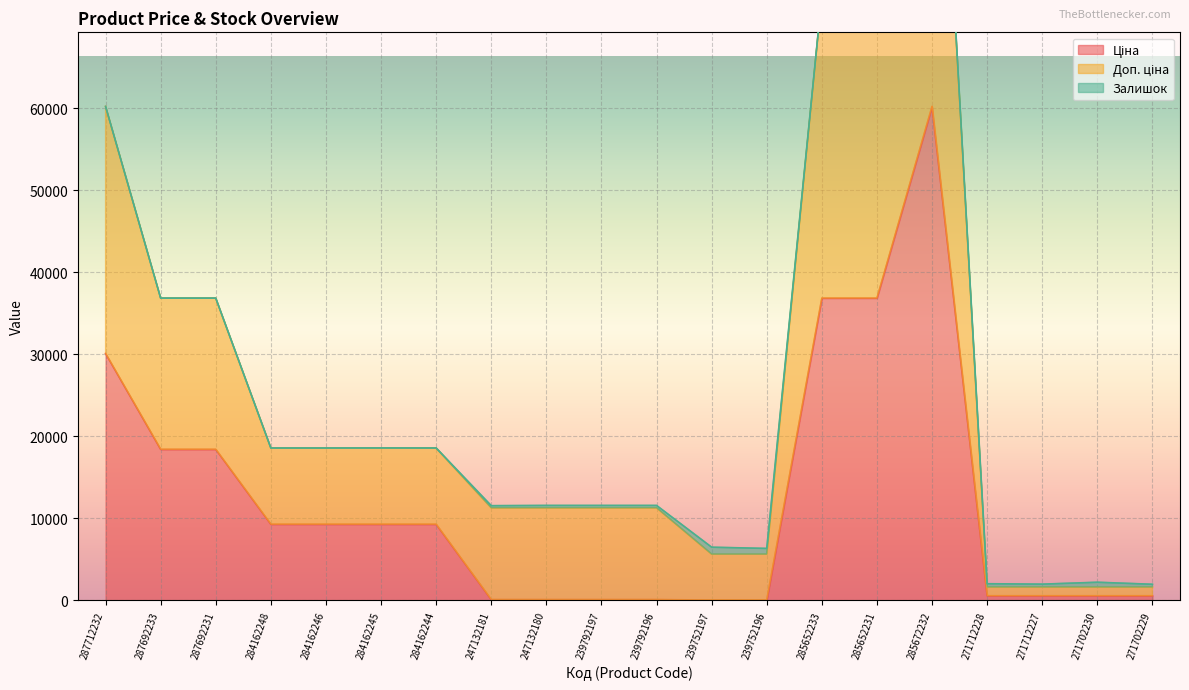

At which category does Ціна reach its first local peak?

285672232